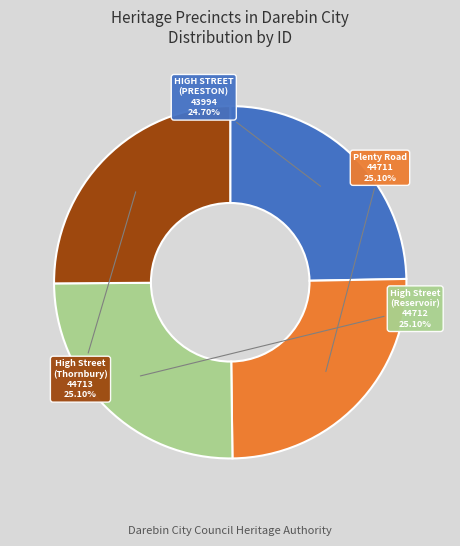

Is there any slice that represents more than half of the pie?

No